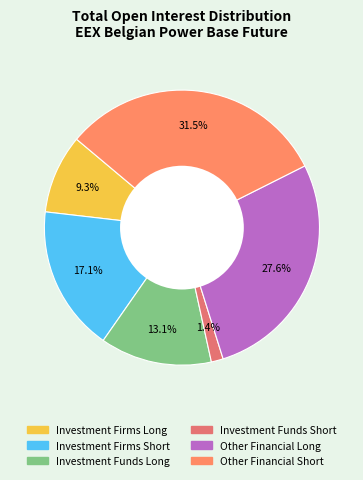

What is the largest slice in the pie chart?

Other Financial Short